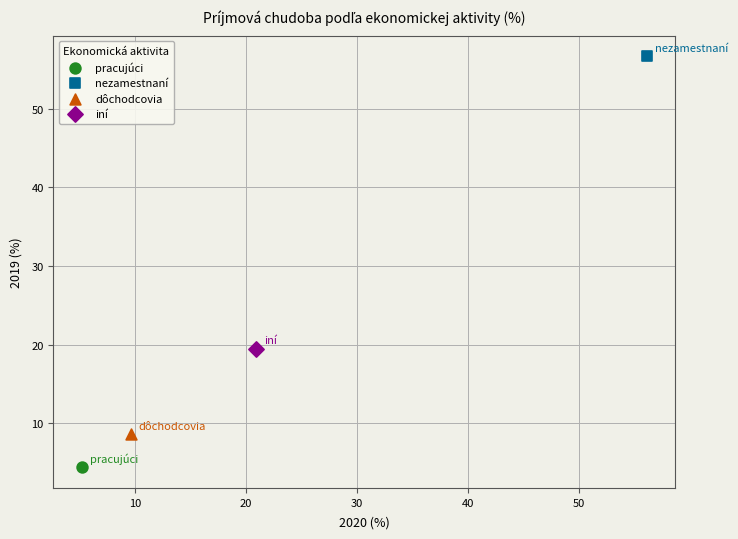

What are all the series names shown in the legend?

pracujúci, nezamestnaní, dôchodcovia, iní